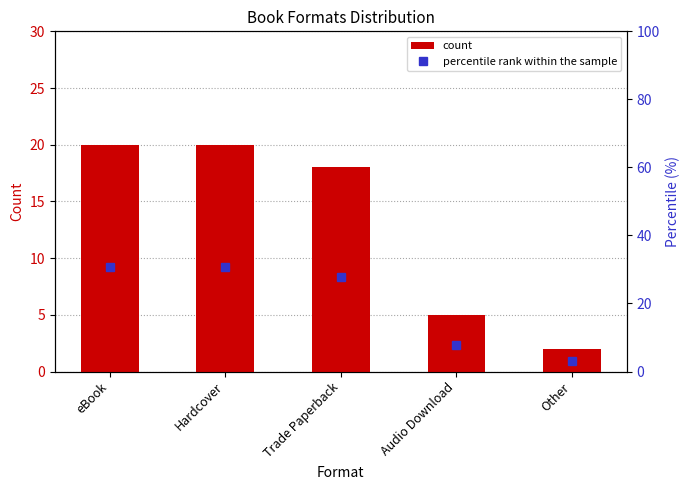

What is the minimum value shown in the chart?

2.0